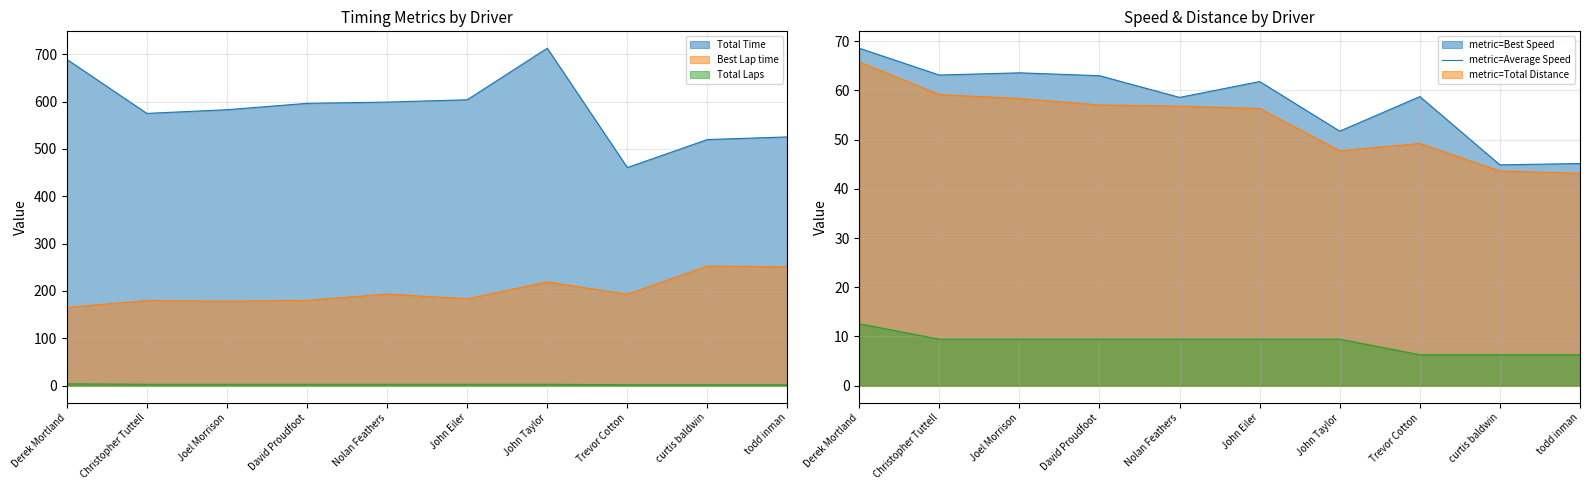

What is the value of the Total Distance point at the 5th from the left?

3.0